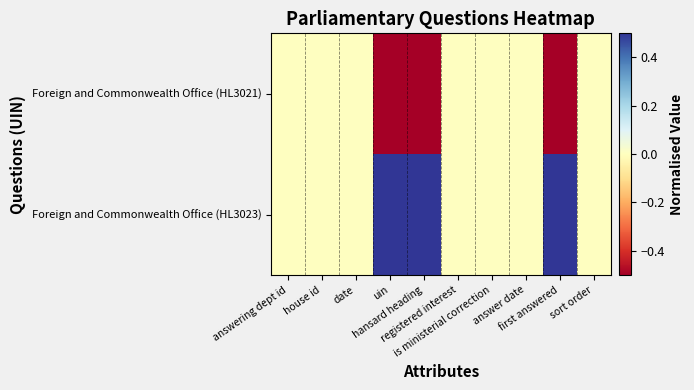

At how many categories does at least one series exceed 0?

3